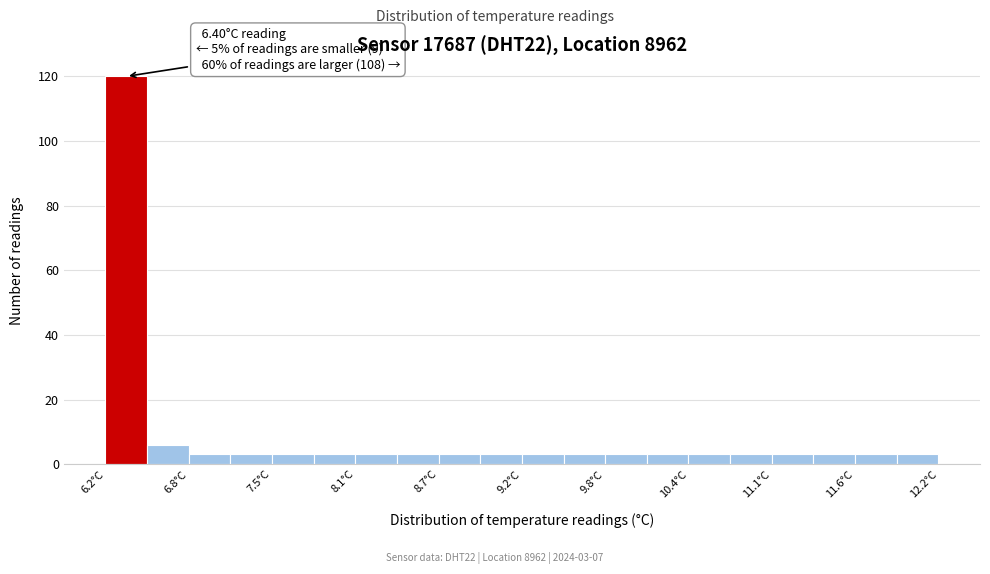

Around what value on the x-axis is the tallest bar? Give the approximate position of its centre, as read against the axis.

6.4